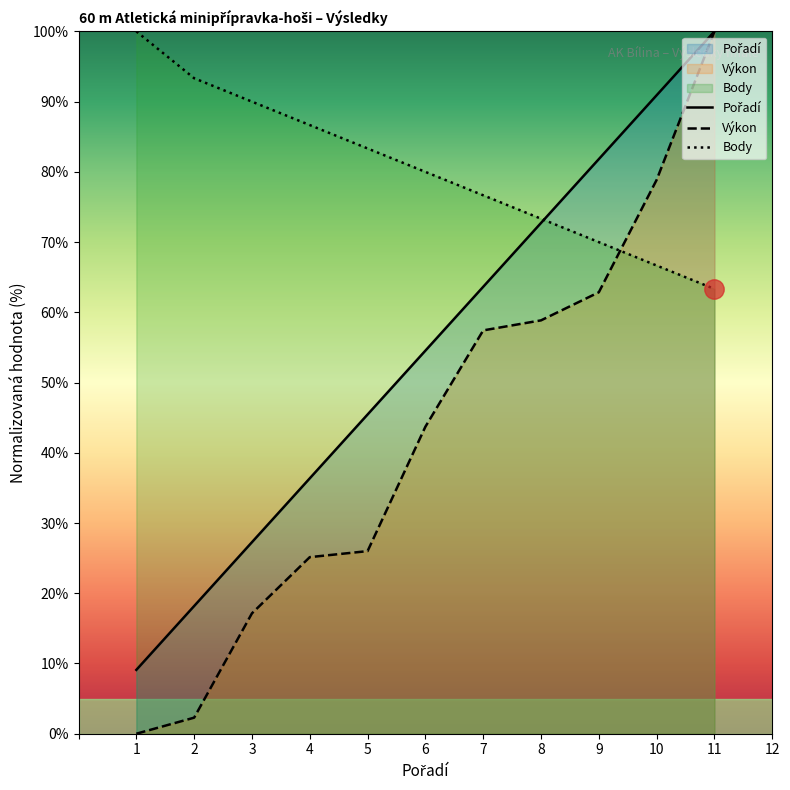

Reading left to right, what are all the values shown in this chart?

Pořadí: 1=9.1	2=18.2	3=27.3	4=36.4	5=45.5	6=54.5	7=63.6	8=72.7	9=81.8	10=90.9	11=100.0
Výkon: 1=0.0	2=2.3	3=17.1	4=25.1	5=26.0	6=43.7	7=57.4	8=58.9	9=62.9	10=78.9	11=100.0
Body: 1=100.0	2=93.3	3=90.0	4=86.7	5=83.3	6=80.0	7=76.7	8=73.3	9=70.0	10=66.7	11=63.3